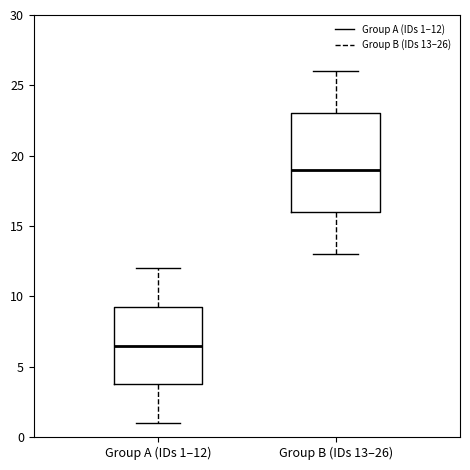

Reading left to right, read every box against the y-axis: the position of its median line, the range the box covers, and the ends of its whiskers. The values are not printed on the chart, so give them approximately, as read against the axis.

Group A (IDs 1–12): median 6.5, box 4.0 to 9.5, whiskers 1.0 to 12.0
Group B (IDs 13–26): median 19.0, box 16.0 to 23.0, whiskers 13.0 to 26.0